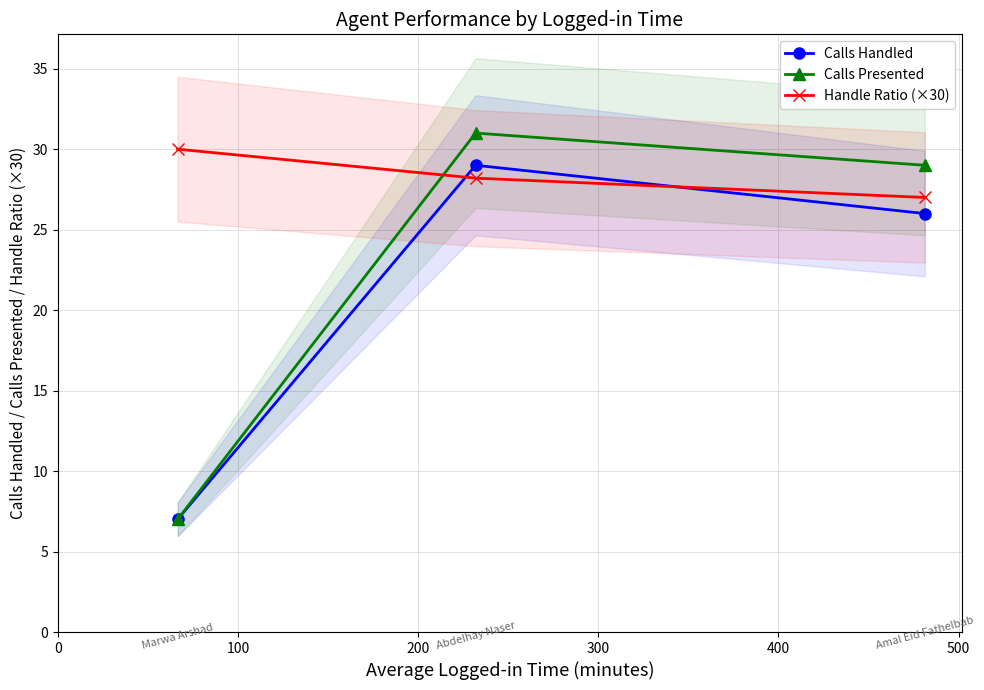

List the series in order of their overall mean, highest first.

Handle Ratio (×30), Calls Presented, Calls Handled